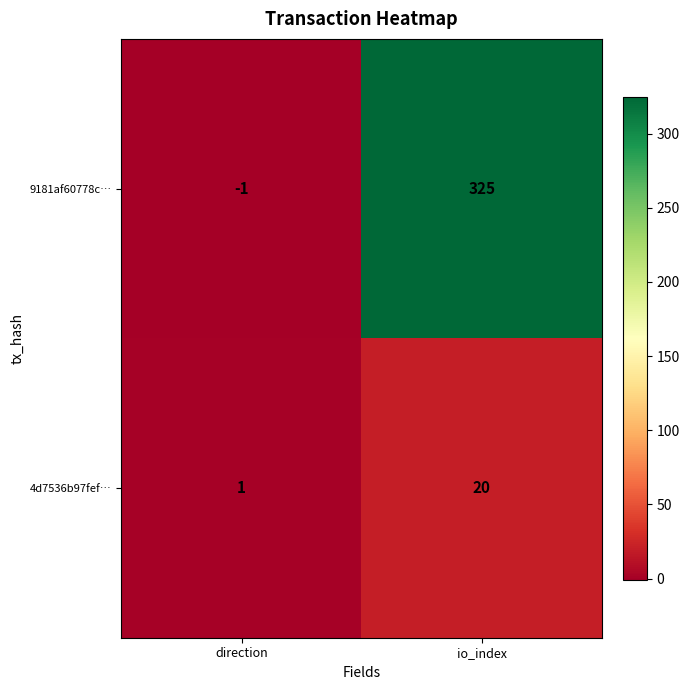

Which series has the largest total across all categories?

9181af60778c…